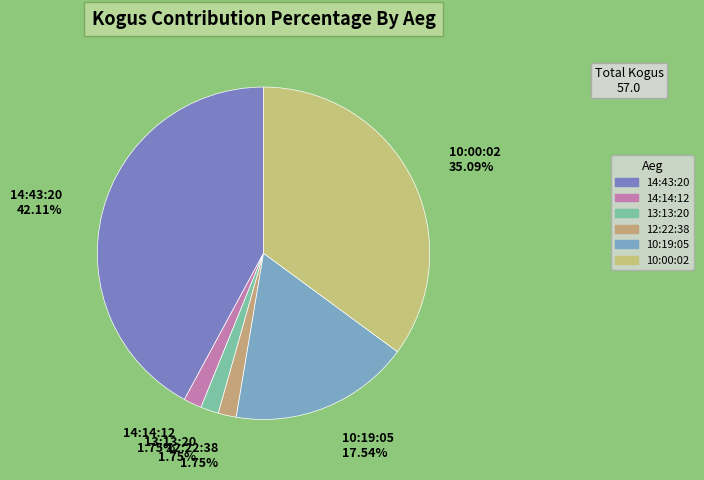

How many segments does this pie chart have?

6